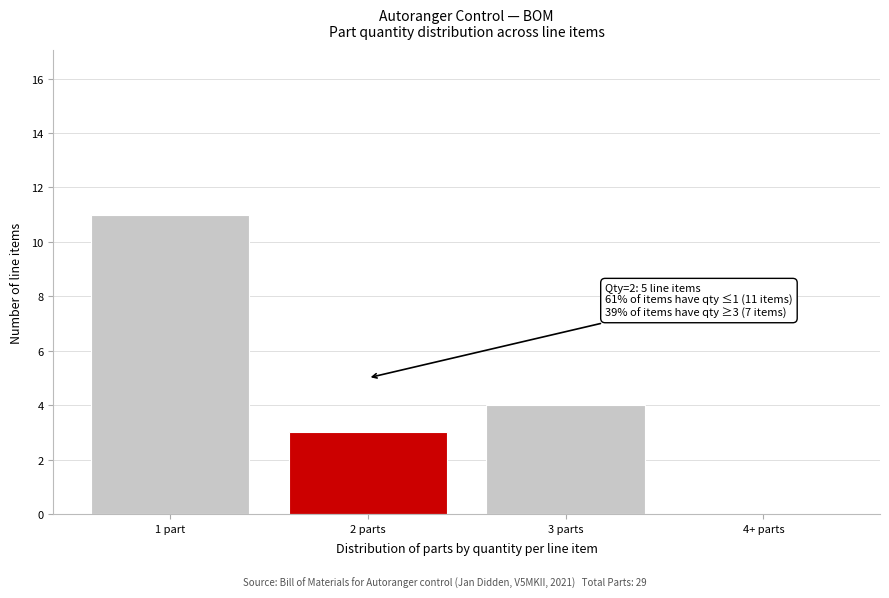

Reading left to right, extract all data points from this chart.

1 part=11	2 parts=3	3 parts=4	4+ parts=0